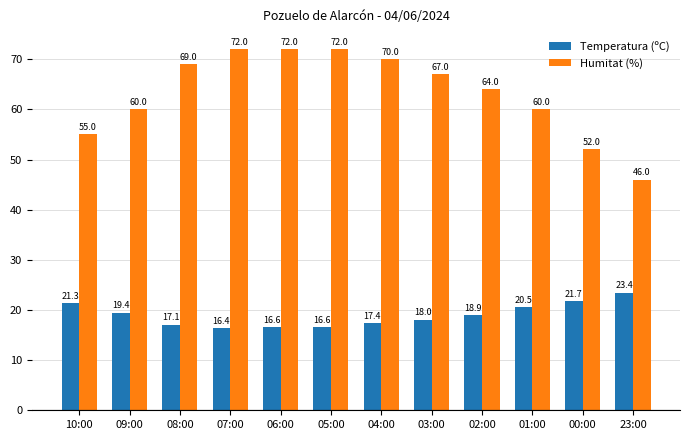

What is the value of the Temperatura (ºC) bar at the 7th from the left?

17.4